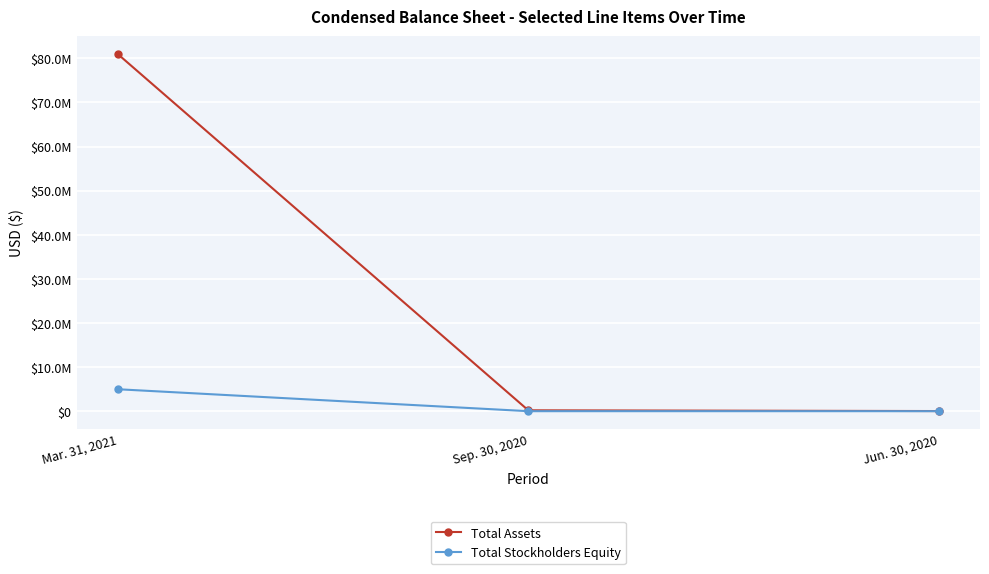

What is the minimum value for Total Assets?

53000